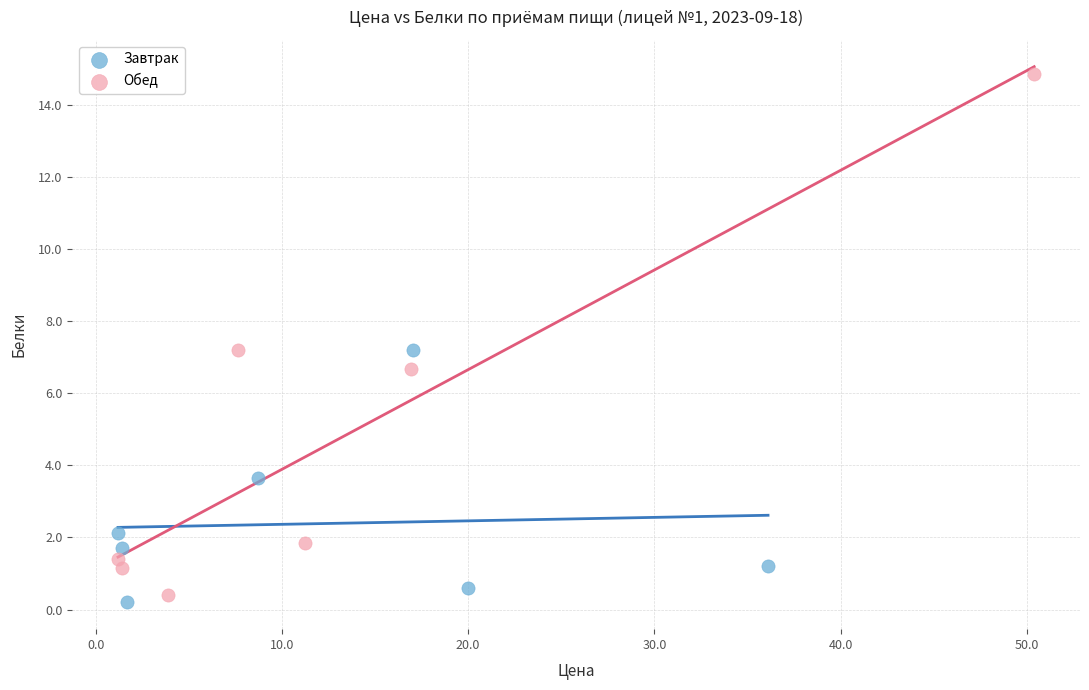

Which series reaches the maximum Y coordinate?

Обед